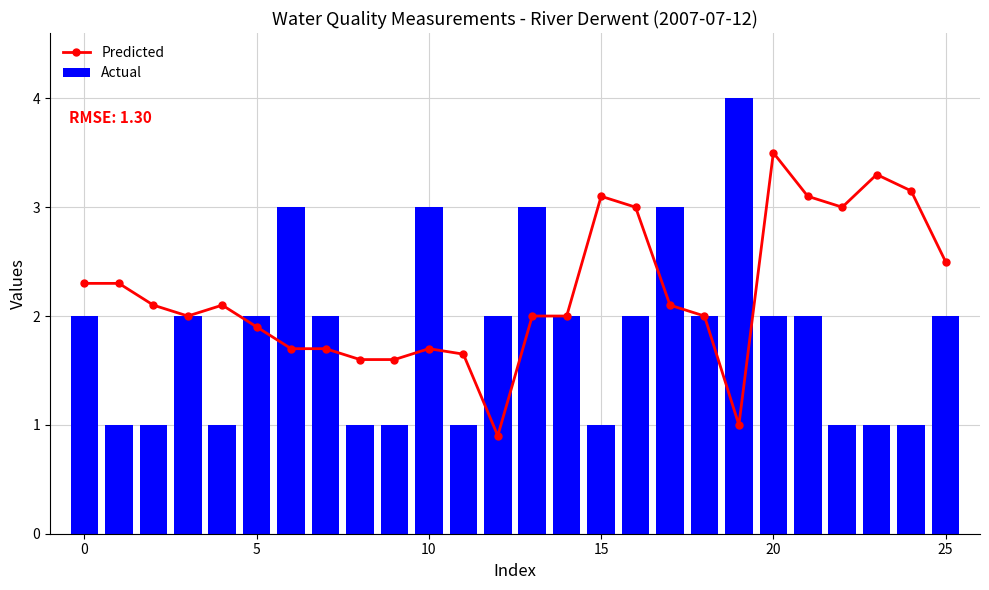

What is the value of the Predicted bar at the 9th from the left?

1.6